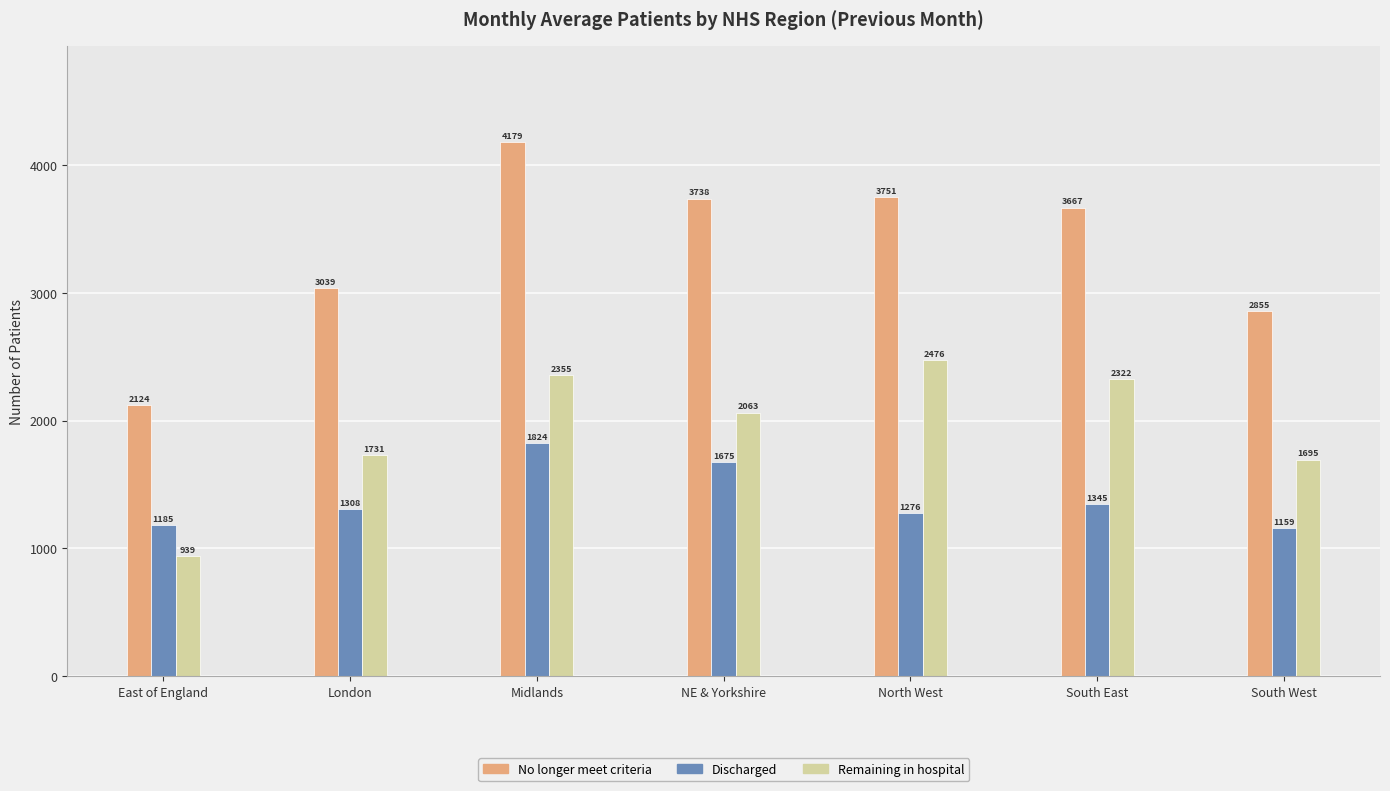

Rank the series at East of England from highest to lowest value.

No longer meet criteria, Discharged, Remaining in hospital